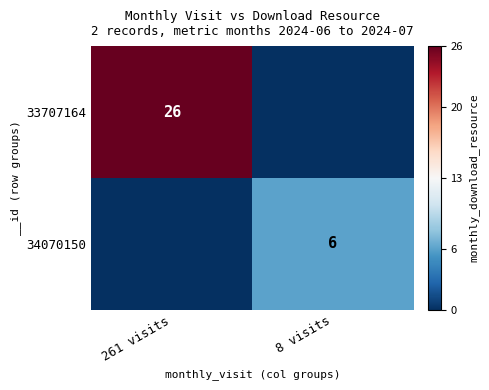

True or false: 33707164 has a value of 37 at 261 visits.

False